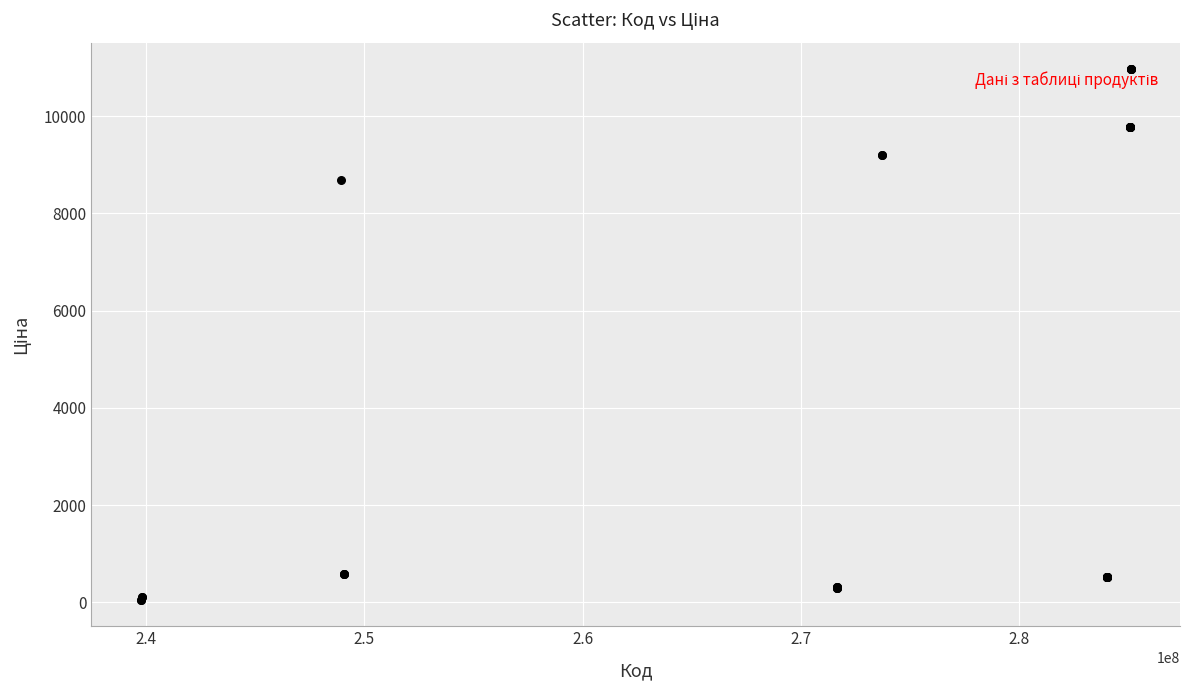

What Y value in the scatter plot is closest to 5510?

8679.5